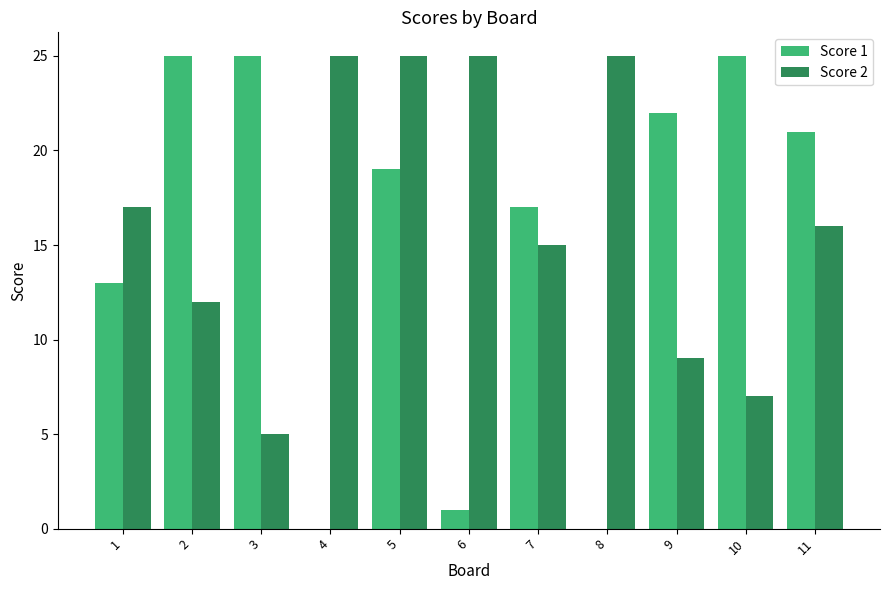

The value of Score 1 at 5 is 32. True or false?

False